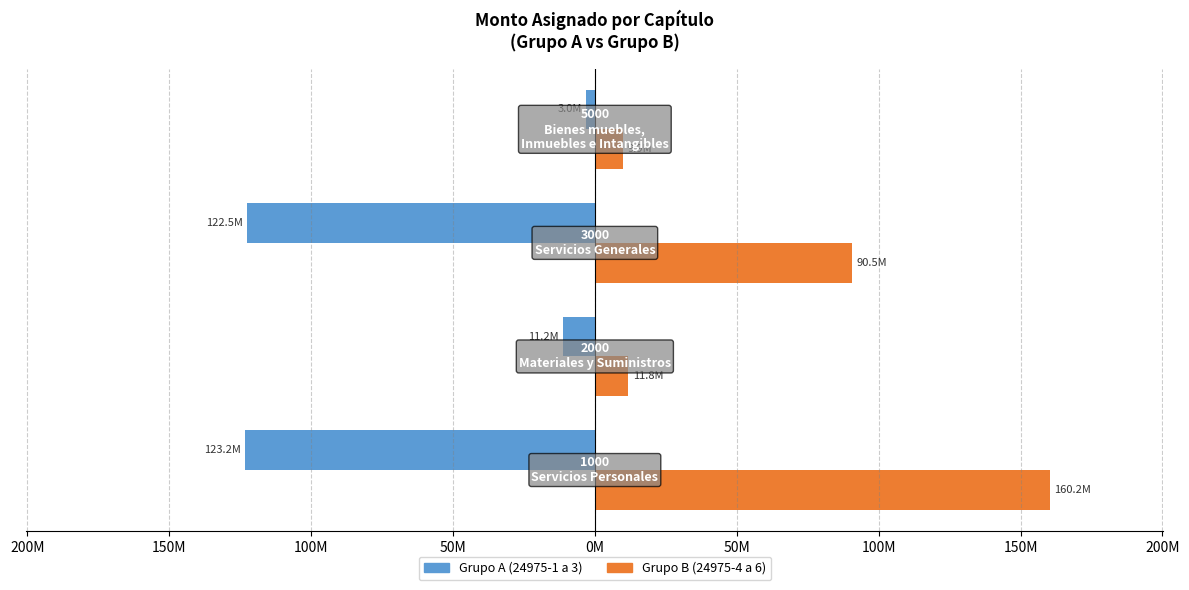

What is the value of the Grupo A (24975-1 a 3) bar at the 4th from the left?

-2994848.0